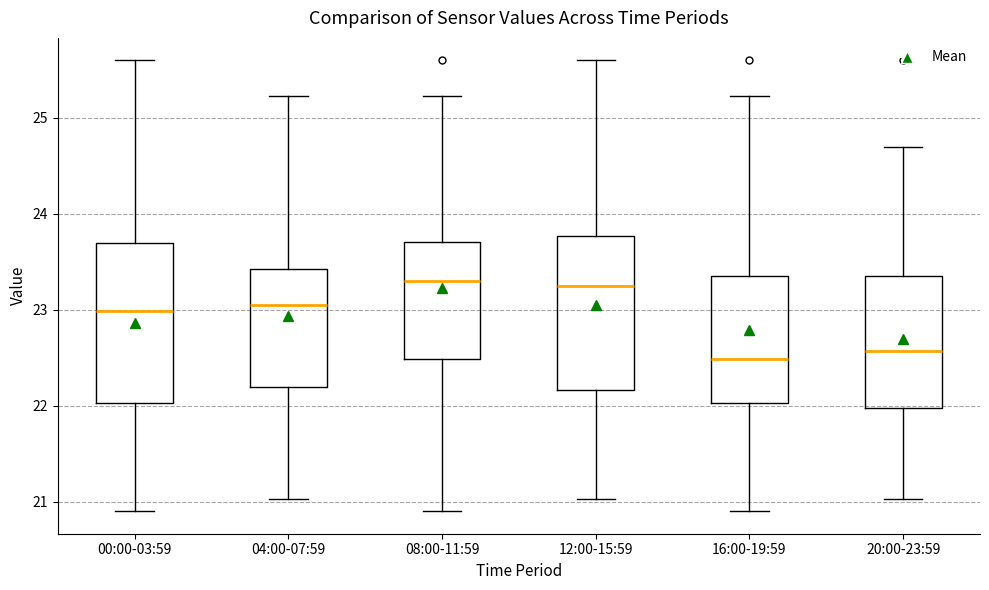

Reading left to right, transcribe this box plot: for each box, give where its median line is, the range the box spans, and where its two whiskers end, as read against the y-axis. The values are not printed on the chart, so give them approximately, as read against the axis.

00:00-03:59: median 23.0, box 22.0 to 23.7, whiskers 20.9 to 25.6
04:00-07:59: median 23.1, box 22.2 to 23.4, whiskers 21.0 to 25.2
08:00-11:59: median 23.3, box 22.5 to 23.7, whiskers 20.9 to 25.2
12:00-15:59: median 23.3, box 22.2 to 23.8, whiskers 21.0 to 25.6
16:00-19:59: median 22.5, box 22.0 to 23.4, whiskers 20.9 to 25.2
20:00-23:59: median 22.6, box 22.0 to 23.4, whiskers 21.0 to 24.7